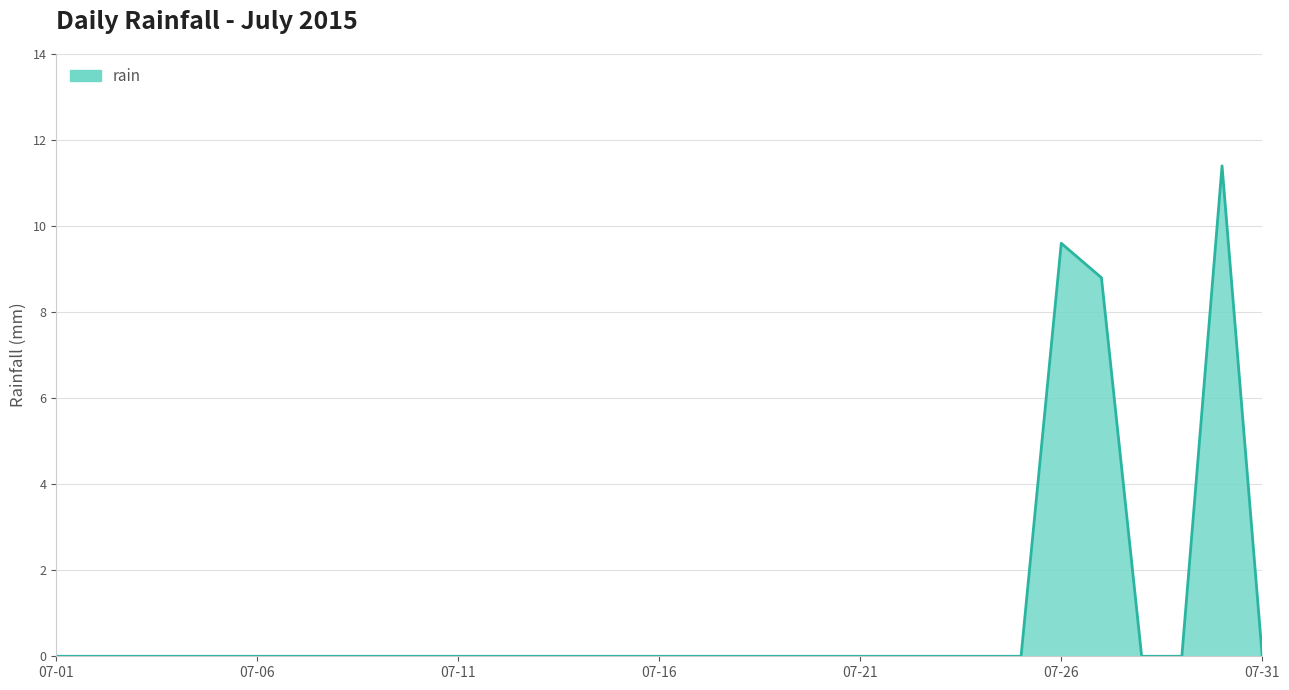

Count the number of data series in this chart.

1